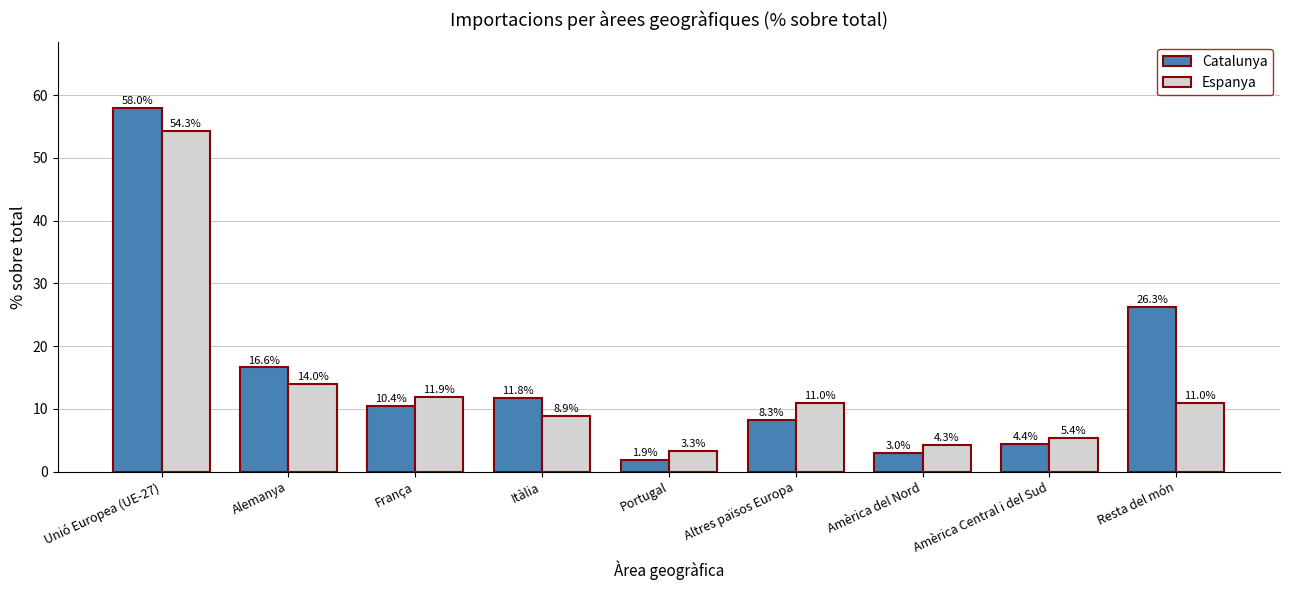

What is the difference between the second highest and second lowest values in the Espanya series?

9.7